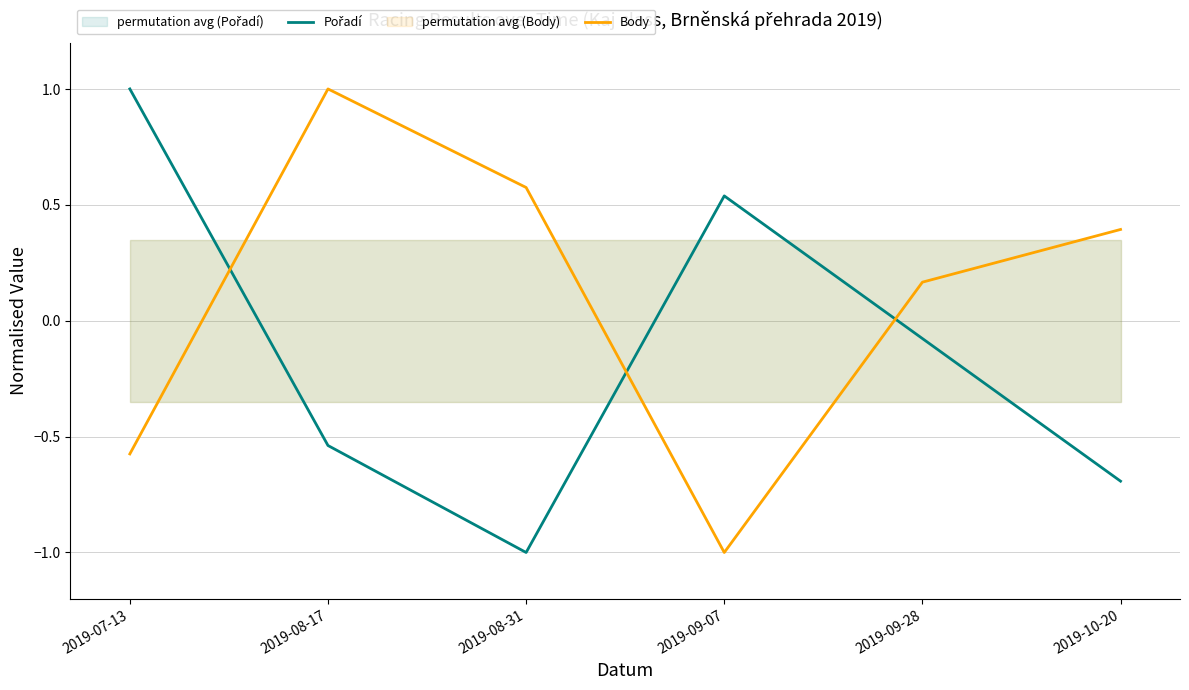

In Body, how many points are lower than both neighbors (excluding endpoints)?

1